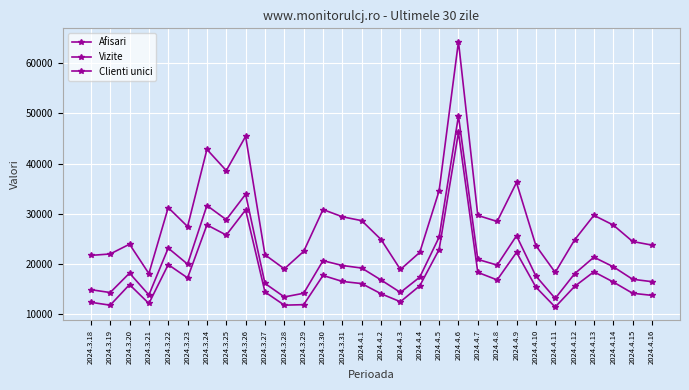

Reading right to left, transcribe all the data shown in this chart.

Afisari: 23783	24506	27781	29708	24806	18349	23703	36245	28490	29687	64280	34594	22335	18931	24891	28649	29422	30859	22529	19061	21858	45427	38612	42825	27477	31249	18118	23965	22020	21737
Vizite: 16509	16988	19480	21380	18075	13167	17643	25648	19809	20939	49494	25360	17408	14367	16840	19217	19725	20684	14202	13467	16160	33906	28849	31663	19998	23188	13867	18210	14345	14914
Clienti unici: 13781	14202	16448	18471	15558	11453	15435	22336	16860	18356	46207	22907	15685	12513	14102	16127	16552	17743	11933	11833	14459	30790	25786	27802	17259	19901	12170	15921	11827	12404